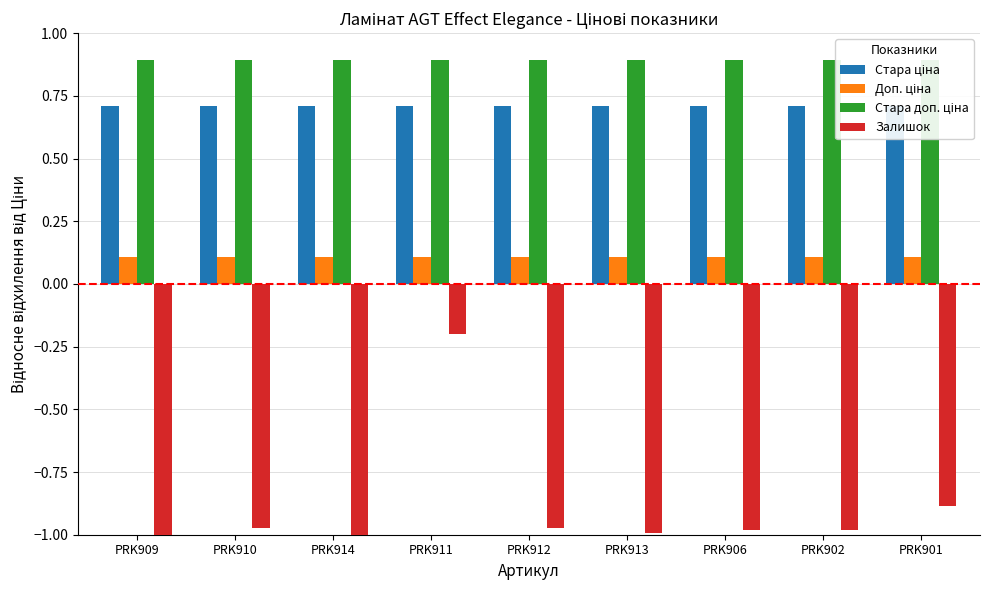

What is the label of the 7th bar from the right?

PRK914